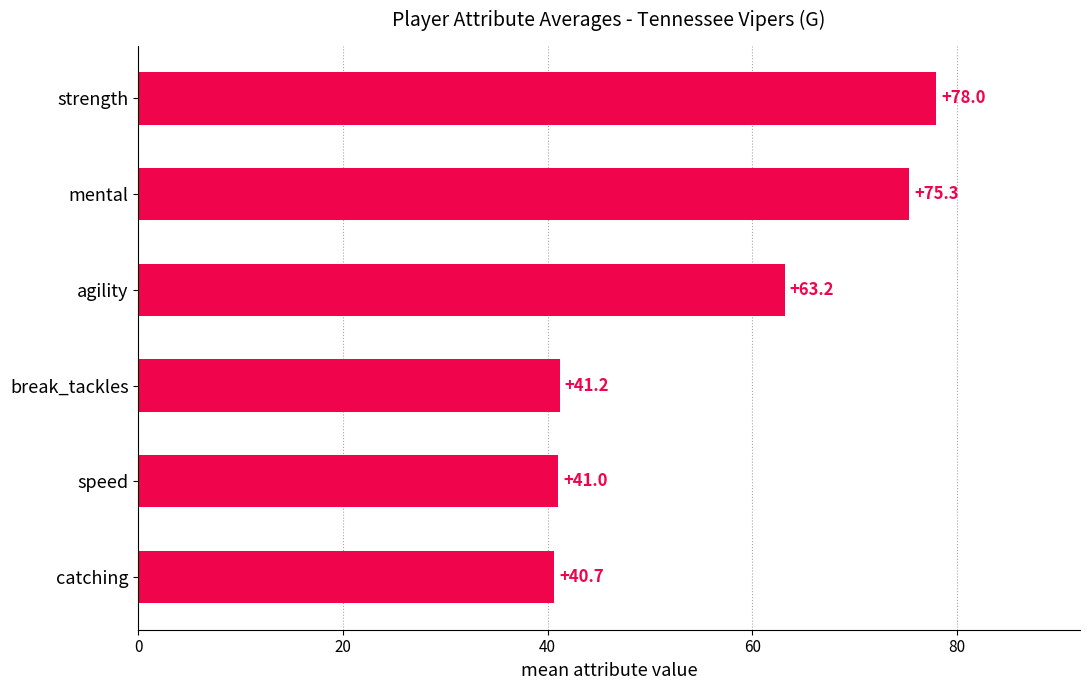

Is it true that the value at catching is 13.7?

False